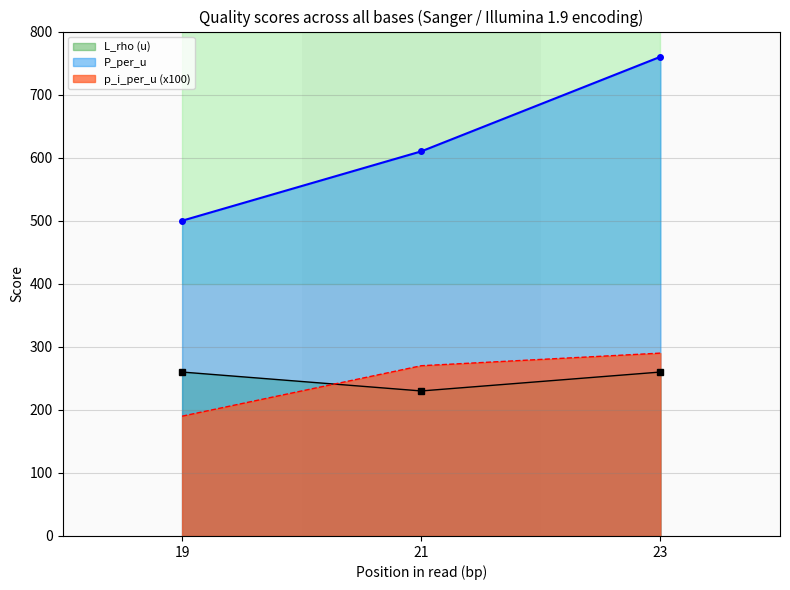

At 19, list the series in order from smallest to largest.

p_i_per_u, L_rho, P_per_u